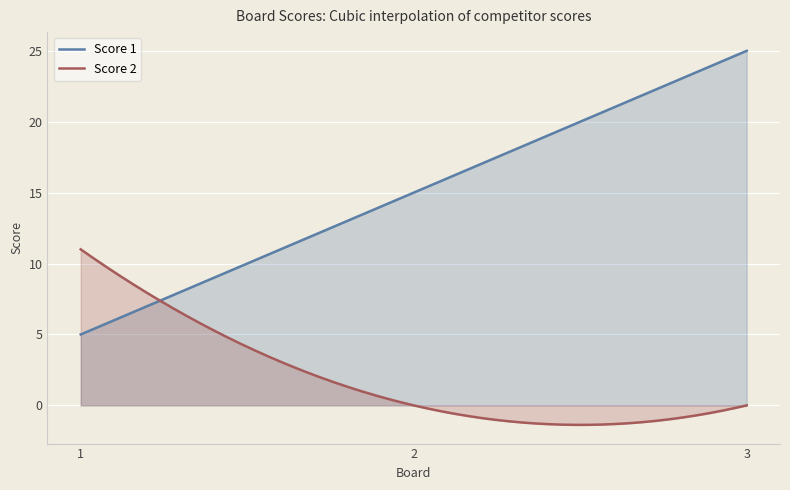

Rank the categories by Score 2 value from lowest to highest.

2, 3, 1